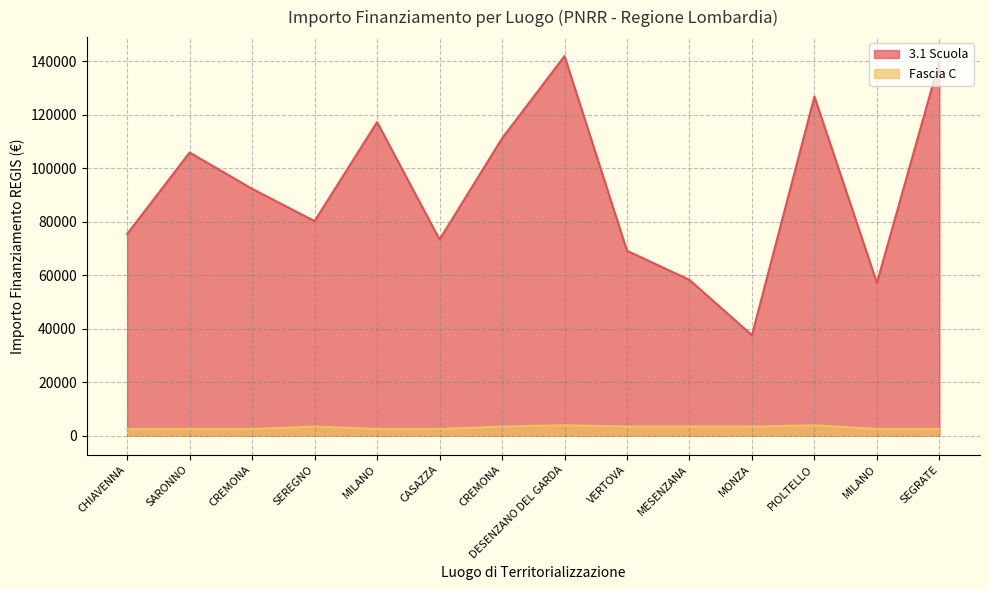

Count the number of data series in this chart.

2